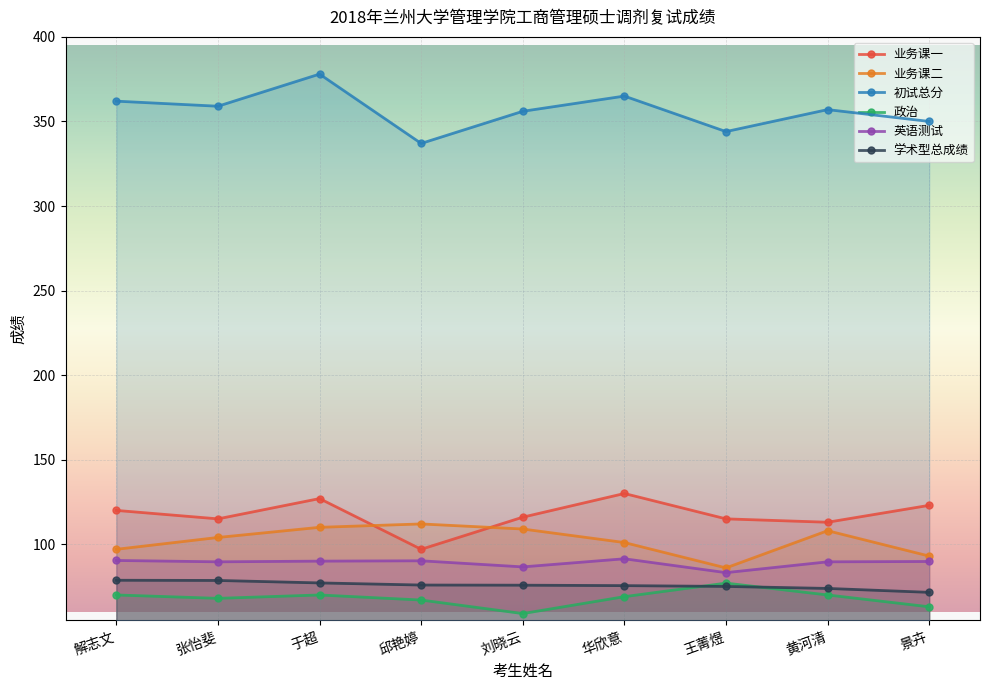

What is the sum of all 初试总分 values?

3208.0